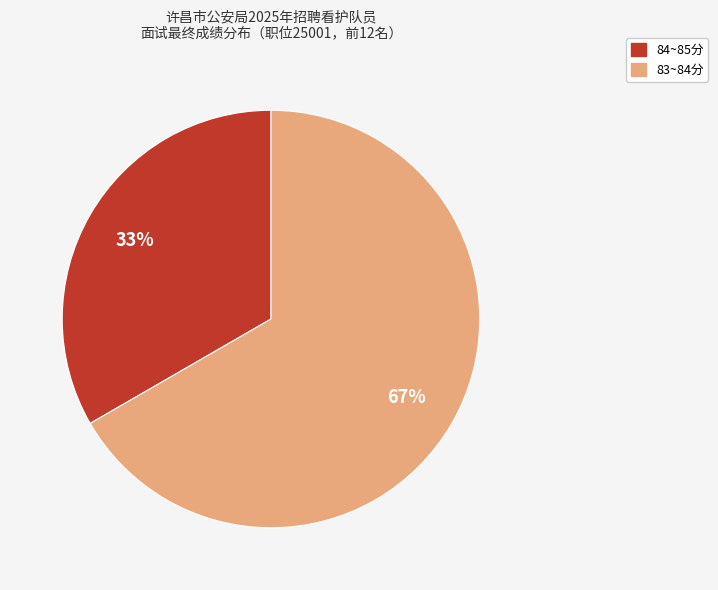

Count the number of slices in the pie.

2